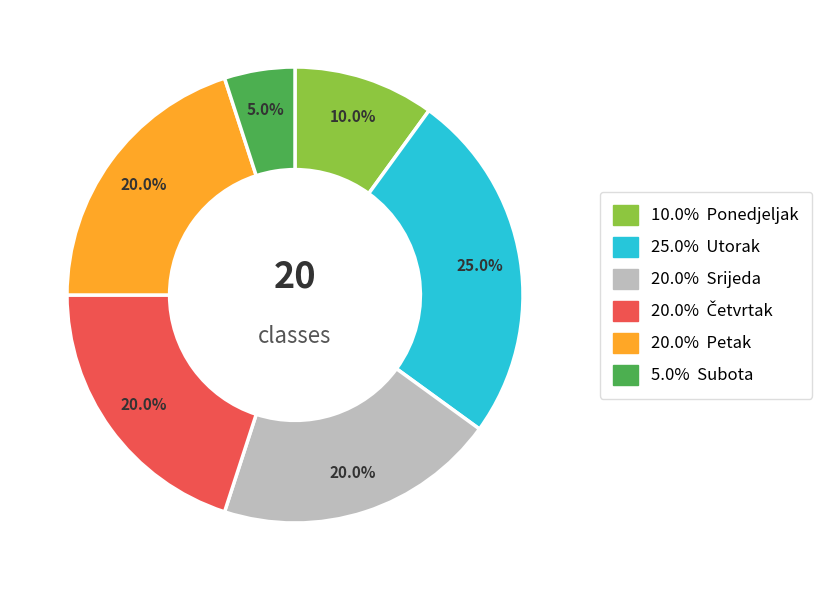

Is there a majority slice in this chart?

No